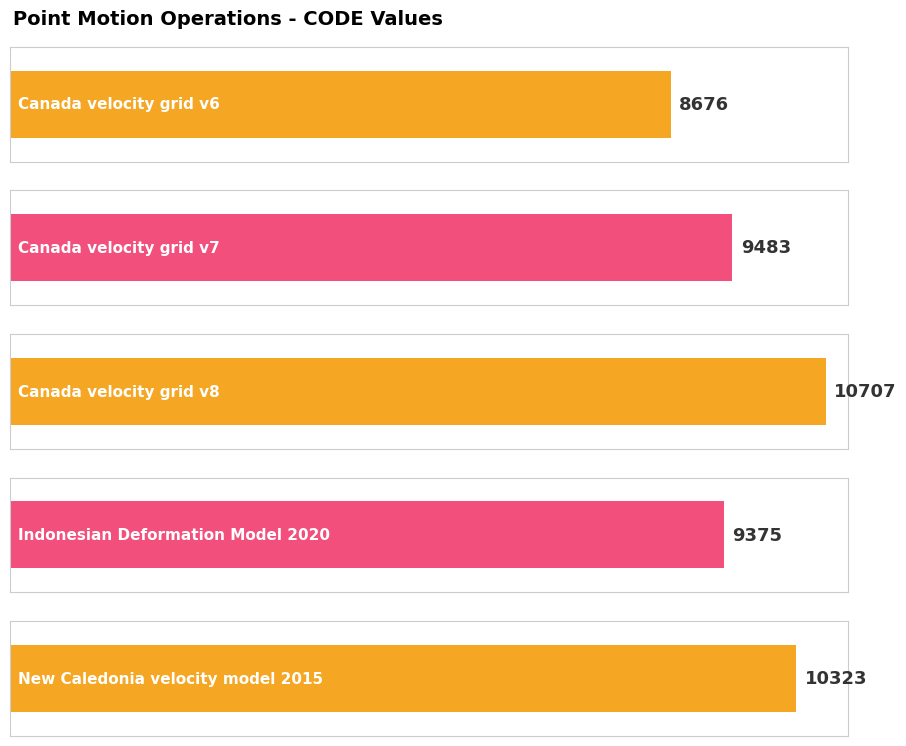

Where is the data nearest to the value 9691?

Canada velocity grid v7